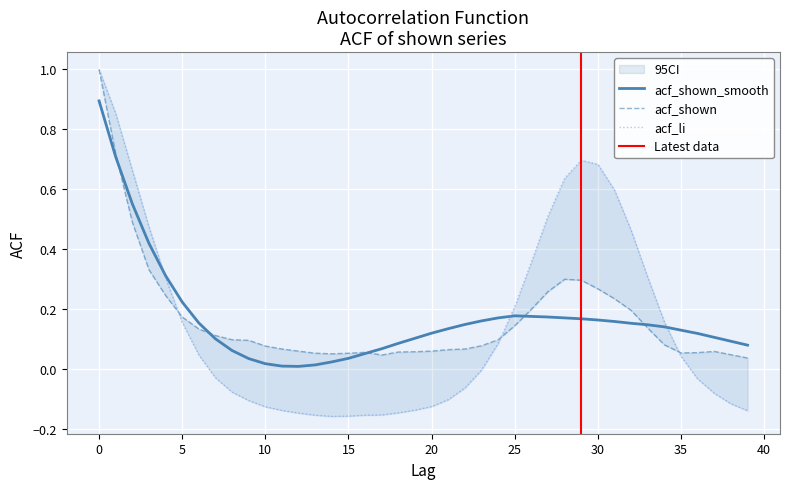

After their last crossing, which series has the higher values: acf_shown or acf_li?

acf_shown